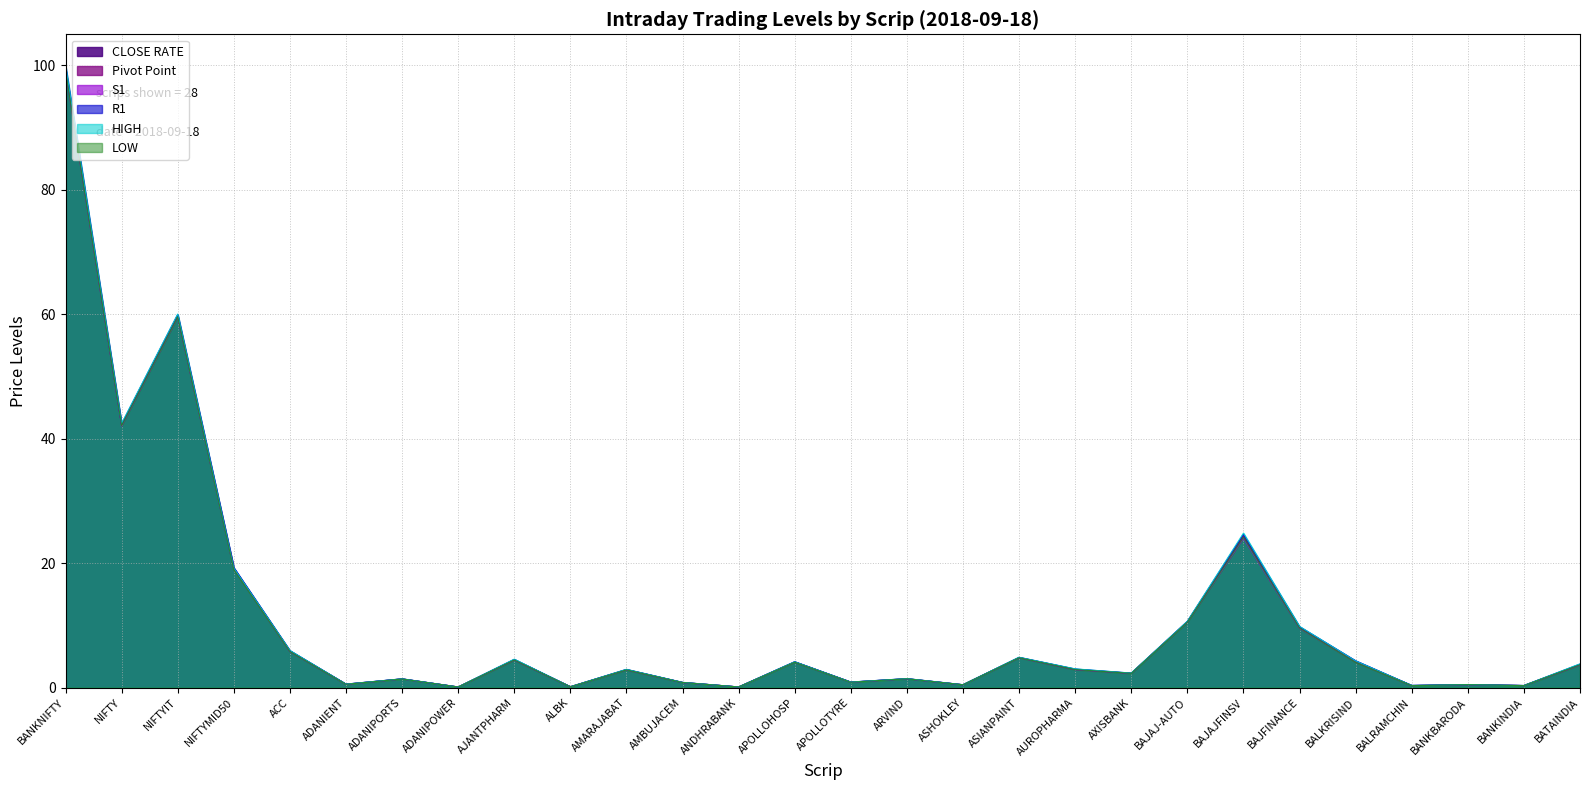

Reading right to left, list all the values displayed in this chart.

CLOSE RATE: BATAINDIA=3.7	BANKINDIA=0.3	BANKBARODA=0.5	BALRAMCHIN=0.4	BALKRISIND=4.2	BAJFINANCE=9.6	BAJAJFINSV=24.2	BAJAJ-AUTO=10.6	AXISBANK=2.3	AUROPHARMA=2.9	ASIANPAINT=4.8	ASHOKLEY=0.5	ARVIND=1.4	APOLLOTYRE=0.9	APOLLOHOSP=4.1	ANDHRABANK=0.1	AMBUJACEM=0.8	AMARAJABAT=2.9	ALBK=0.2	AJANTPHARM=4.5	ADANIPOWER=0.1	ADANIPORTS=1.4	ADANIENT=0.6	ACC=5.9	NIFTYMID50=19.2	NIFTYIT=59.7	NIFTY=42.2	BANKNIFTY=99.5
Pivot Point: BATAINDIA=3.7	BANKINDIA=0.3	BANKBARODA=0.5	BALRAMCHIN=0.4	BALKRISIND=4.2	BAJFINANCE=9.7	BAJAJFINSV=24.4	BAJAJ-AUTO=10.6	AXISBANK=2.3	AUROPHARMA=3.0	ASIANPAINT=4.9	ASHOKLEY=0.5	ARVIND=1.4	APOLLOTYRE=0.9	APOLLOHOSP=4.1	ANDHRABANK=0.1	AMBUJACEM=0.8	AMARAJABAT=2.9	ALBK=0.2	AJANTPHARM=4.5	ADANIPOWER=0.1	ADANIPORTS=1.4	ADANIENT=0.6	ACC=5.9	NIFTYMID50=19.1	NIFTYIT=59.8	NIFTY=42.3	BANKNIFTY=99.5
S1: BATAINDIA=3.6	BANKINDIA=0.3	BANKBARODA=0.5	BALRAMCHIN=0.3	BALKRISIND=4.1	BAJFINANCE=9.5	BAJAJFINSV=24.0	BAJAJ-AUTO=10.5	AXISBANK=2.3	AUROPHARMA=2.9	ASIANPAINT=4.8	ASHOKLEY=0.5	ARVIND=1.4	APOLLOTYRE=0.9	APOLLOHOSP=4.1	ANDHRABANK=0.1	AMBUJACEM=0.8	AMARAJABAT=2.9	ALBK=0.1	AJANTPHARM=4.4	ADANIPOWER=0.1	ADANIPORTS=1.4	ADANIENT=0.5	ACC=5.8	NIFTYMID50=19.1	NIFTYIT=59.5	NIFTY=42.0	BANKNIFTY=99.1
R1: BATAINDIA=3.8	BANKINDIA=0.4	BANKBARODA=0.5	BALRAMCHIN=0.4	BALKRISIND=4.3	BAJFINANCE=9.8	BAJAJFINSV=24.7	BAJAJ-AUTO=10.7	AXISBANK=2.3	AUROPHARMA=3.0	ASIANPAINT=4.9	ASHOKLEY=0.5	ARVIND=1.5	APOLLOTYRE=0.9	APOLLOHOSP=4.2	ANDHRABANK=0.1	AMBUJACEM=0.9	AMARAJABAT=2.9	ALBK=0.2	AJANTPHARM=4.6	ADANIPOWER=0.1	ADANIPORTS=1.4	ADANIENT=0.6	ACC=6.0	NIFTYMID50=19.3	NIFTYIT=60.0	NIFTY=42.4	BANKNIFTY=99.9
HIGH: BATAINDIA=3.8	BANKINDIA=0.4	BANKBARODA=0.5	BALRAMCHIN=0.4	BALKRISIND=4.3	BAJFINANCE=9.9	BAJAJFINSV=24.8	BAJAJ-AUTO=10.7	AXISBANK=2.4	AUROPHARMA=3.0	ASIANPAINT=4.9	ASHOKLEY=0.5	ARVIND=1.5	APOLLOTYRE=0.9	APOLLOHOSP=4.2	ANDHRABANK=0.1	AMBUJACEM=0.9	AMARAJABAT=3.0	ALBK=0.2	AJANTPHARM=4.6	ADANIPOWER=0.1	ADANIPORTS=1.4	ADANIENT=0.6	ACC=6.0	NIFTYMID50=19.2	NIFTYIT=60.0	NIFTY=42.5	BANKNIFTY=100.0
LOW: BATAINDIA=3.7	BANKINDIA=0.3	BANKBARODA=0.5	BALRAMCHIN=0.3	BALKRISIND=4.1	BAJFINANCE=9.6	BAJAJFINSV=24.2	BAJAJ-AUTO=10.5	AXISBANK=2.3	AUROPHARMA=2.9	ASIANPAINT=4.8	ASHOKLEY=0.5	ARVIND=1.4	APOLLOTYRE=0.9	APOLLOHOSP=4.1	ANDHRABANK=0.1	AMBUJACEM=0.8	AMARAJABAT=2.9	ALBK=0.1	AJANTPHARM=4.5	ADANIPOWER=0.1	ADANIPORTS=1.4	ADANIENT=0.5	ACC=5.8	NIFTYMID50=19.0	NIFTYIT=59.6	NIFTY=42.1	BANKNIFTY=99.1